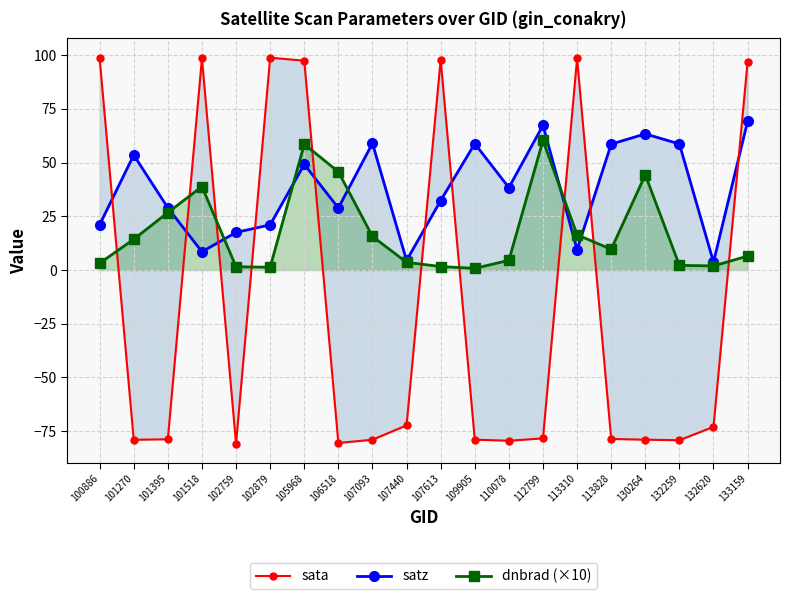

Reading left to right, what are all the values shown in this chart?

satz: 100886=21.0	101270=53.5	101395=29.0	101518=8.5	102759=17.5	102879=21.0	105968=49.2	106518=28.9	107093=59.0	107440=4.5	107613=32.3	109905=58.8	110078=38.4	112799=67.4	113310=9.5	113828=58.6	130264=63.4	132259=58.7	132620=3.7	133159=69.2
sata: 100886=98.6	101270=-79.0	101395=-78.8	101518=98.5	102759=-80.8	102879=98.8	105968=97.4	106518=-80.5	107093=-79.0	107440=-72.3	107613=97.9	109905=-78.9	110078=-79.4	112799=-78.4	113310=98.5	113828=-78.6	130264=-79.0	132259=-79.2	132620=-73.0	133159=96.9
dnbrad (×10): 100886=3.2	101270=14.3	101395=26.8	101518=38.9	102759=1.6	102879=1.3	105968=58.6	106518=45.8	107093=15.7	107440=3.6	107613=1.6	109905=0.8	110078=4.5	112799=60.3	113310=16.4	113828=9.7	130264=44.3	132259=2.2	132620=1.9	133159=6.5